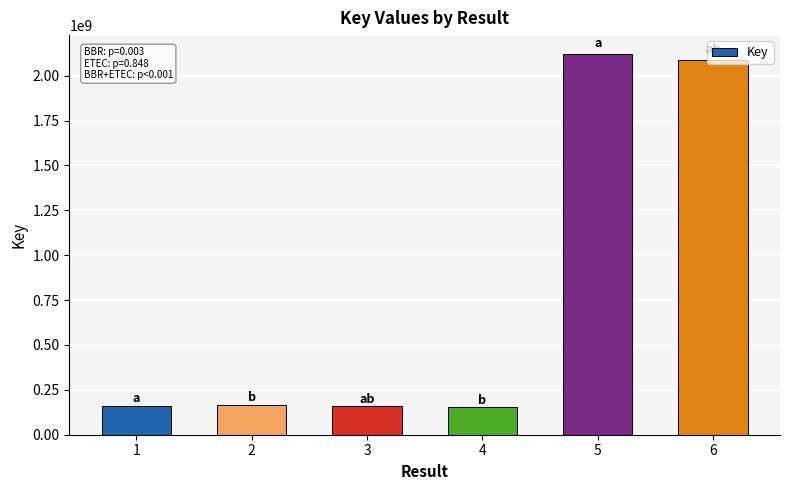

How many categories are shown in the chart?

6